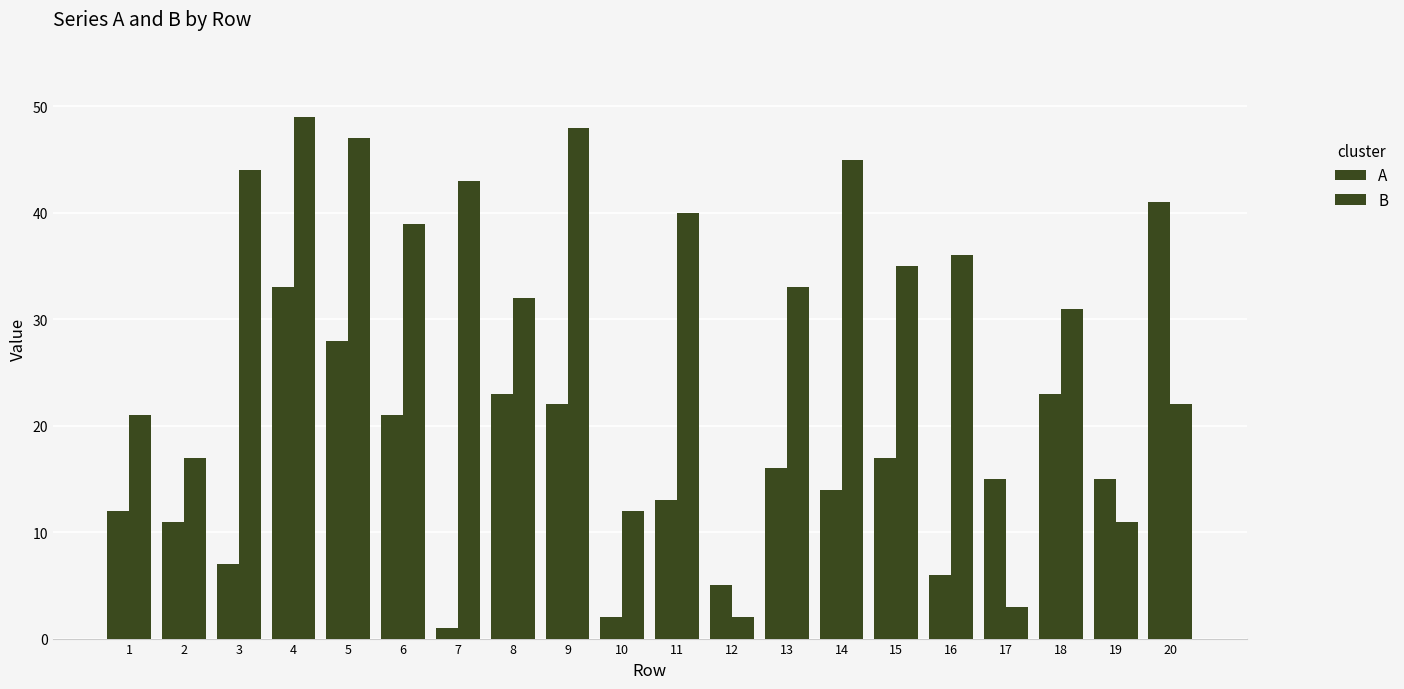

Is it true that B equals 61 at 11?

False